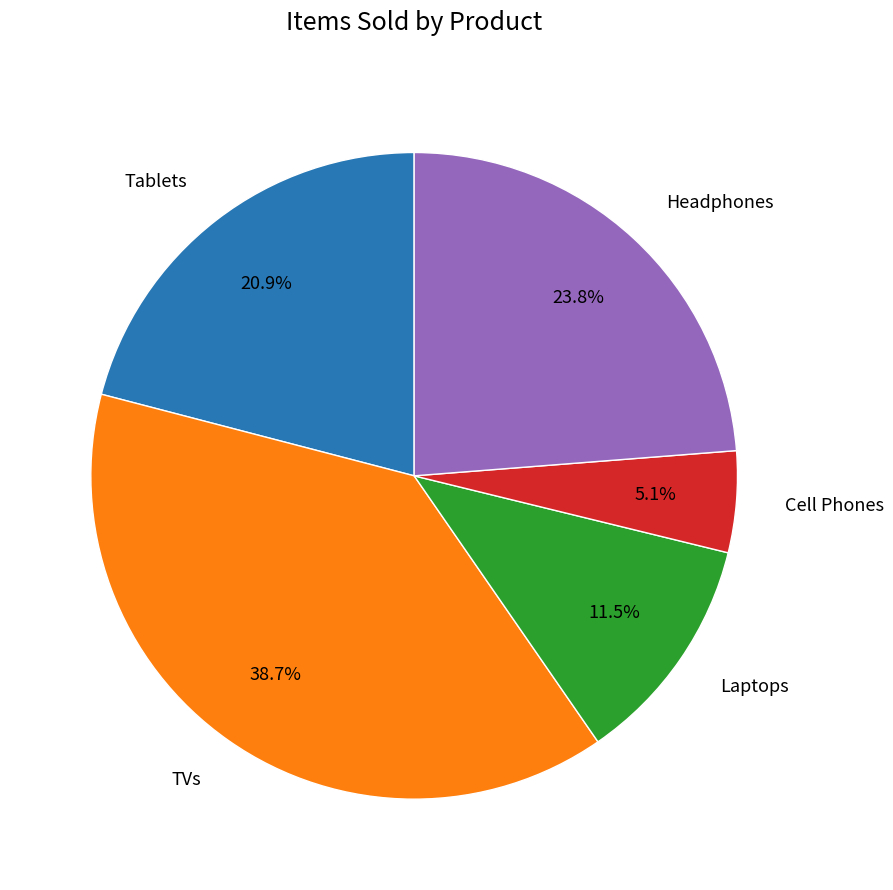

To the nearest percent, what is the difference between the largest and smallest slice percentages?

34%